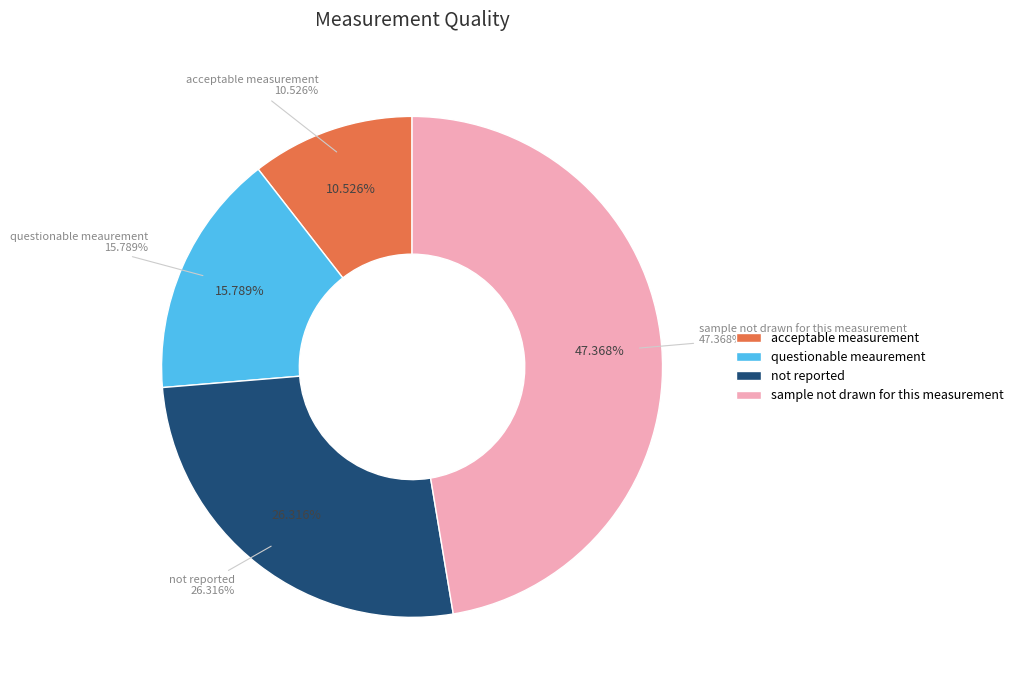

Rank the categories by value from lowest to highest.

acceptable measurement, questionable meaurement, not reported, sample not drawn for this measurement